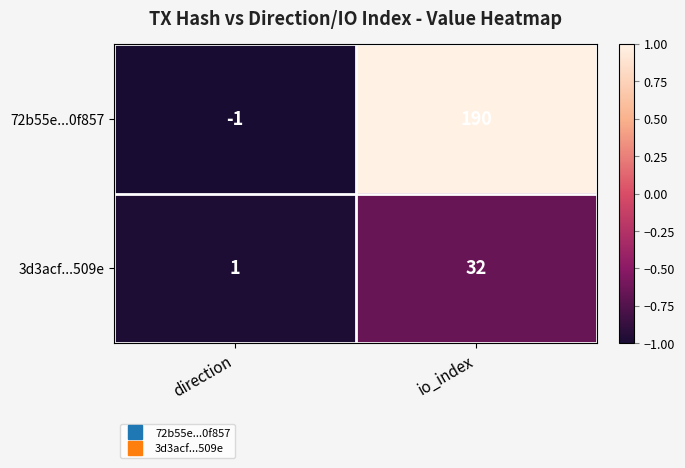

What is the greatest value displayed?

190